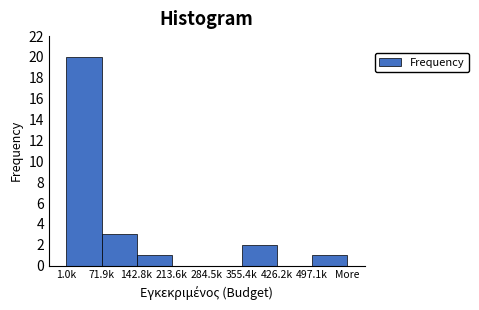

Reading left to right, transcribe all the data shown in this chart.

1.0k=20	71.9k=3	142.8k=1	213.6k=0	284.5k=0	355.4k=2	426.2k=0	497.1k=1